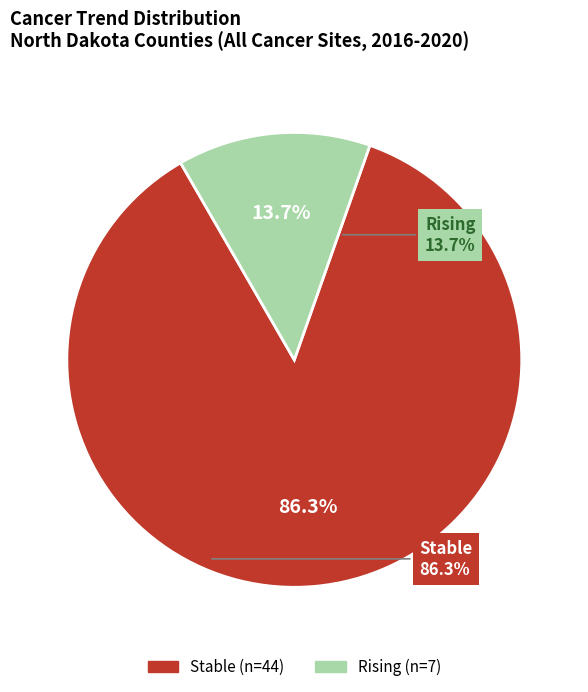

Is there any slice that represents more than half of the pie?

Yes